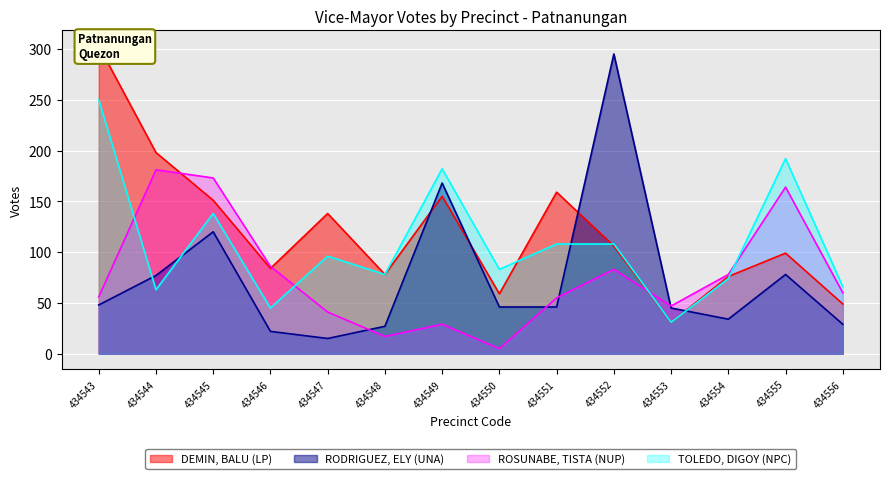

Which series changed the most between 434545 and 434549?

ROSUNABE, TISTA (NUP)